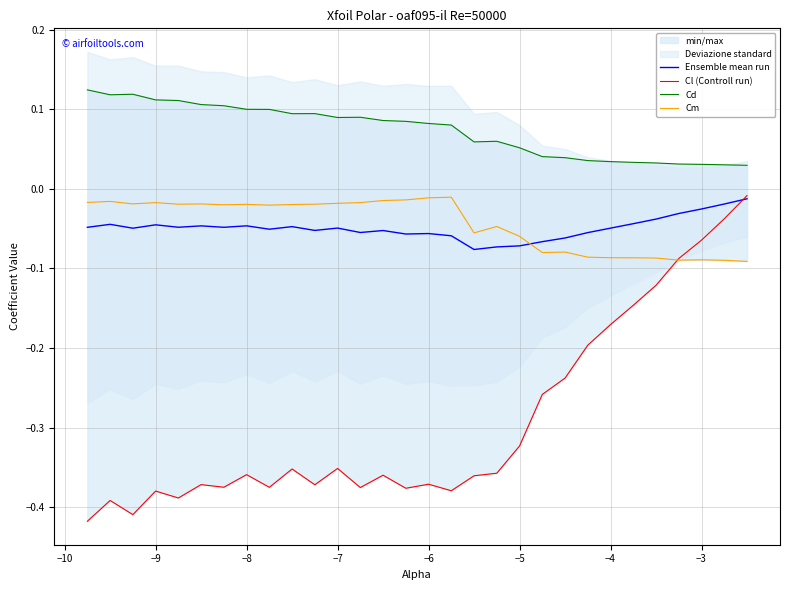

True or false: Cl (Controll run) has a value of -0.2 at −6.

False